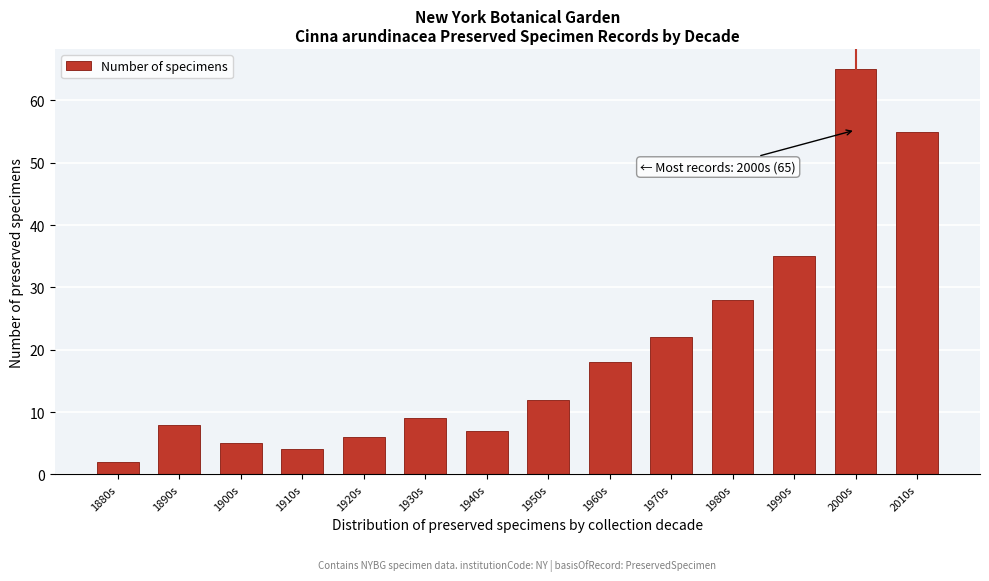

Reading left to right, transcribe all the data shown in this chart.

2	8	5	4	6	9	7	12	18	22	28	35	65	55